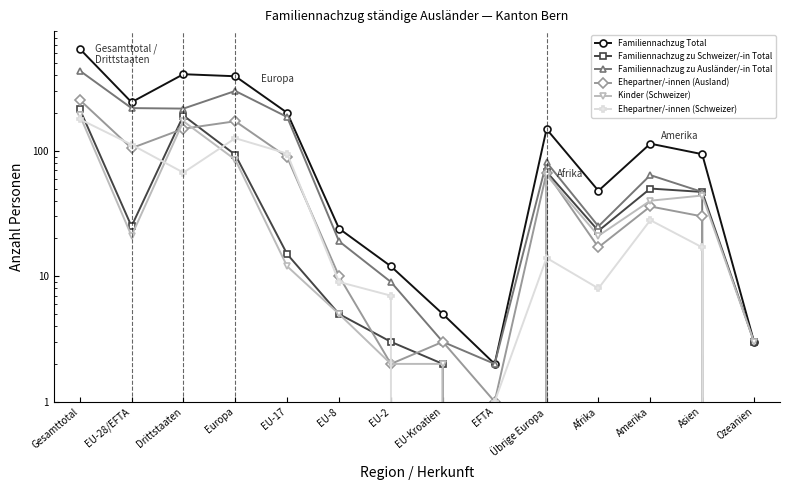

What is the sum of all Ehepartner/-innen (Schweizer) values?

663